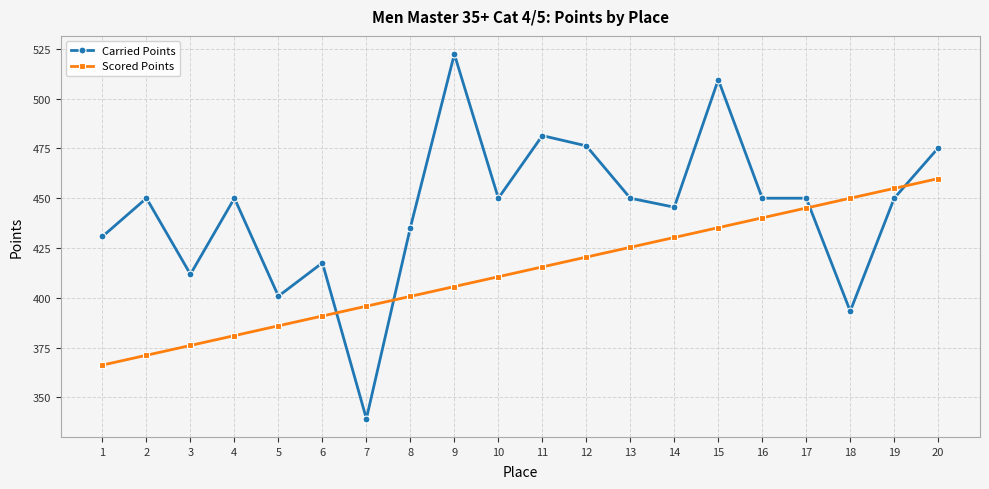

How many times do Carried Points and Scored Points cross each other?

4